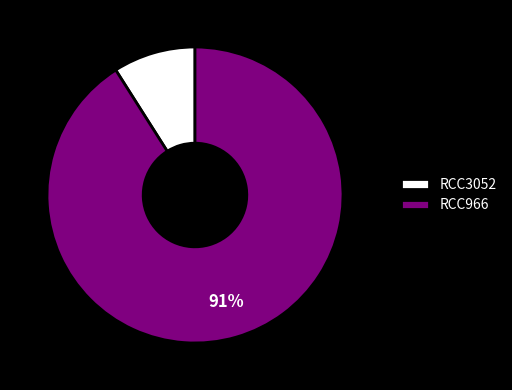

Do RCC3052 and RCC966 together represent more than half of the pie?

Yes